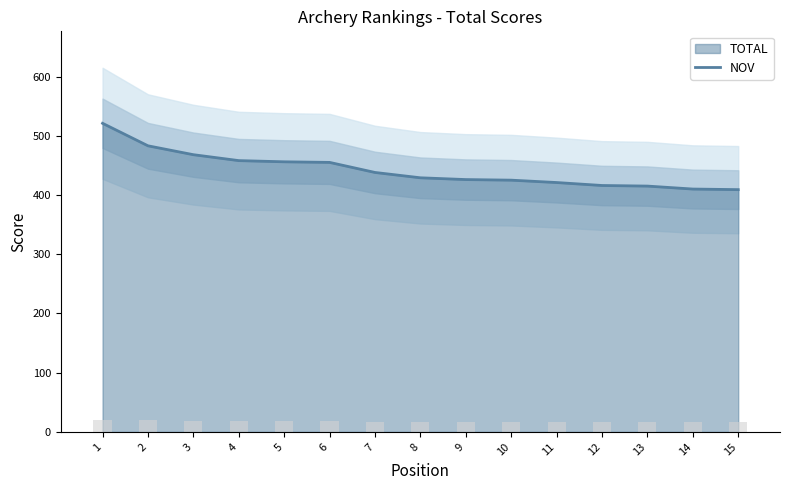

Where is the data nearest to the value 465?

3